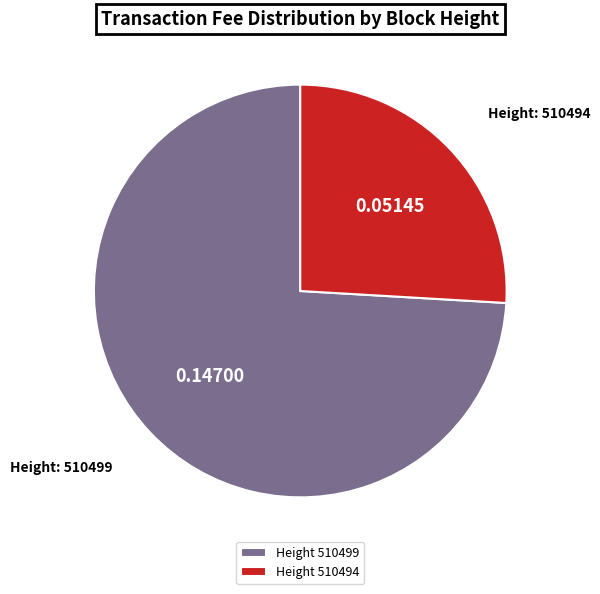

Rank the categories by value from highest to lowest.

Height 510499, Height 510494